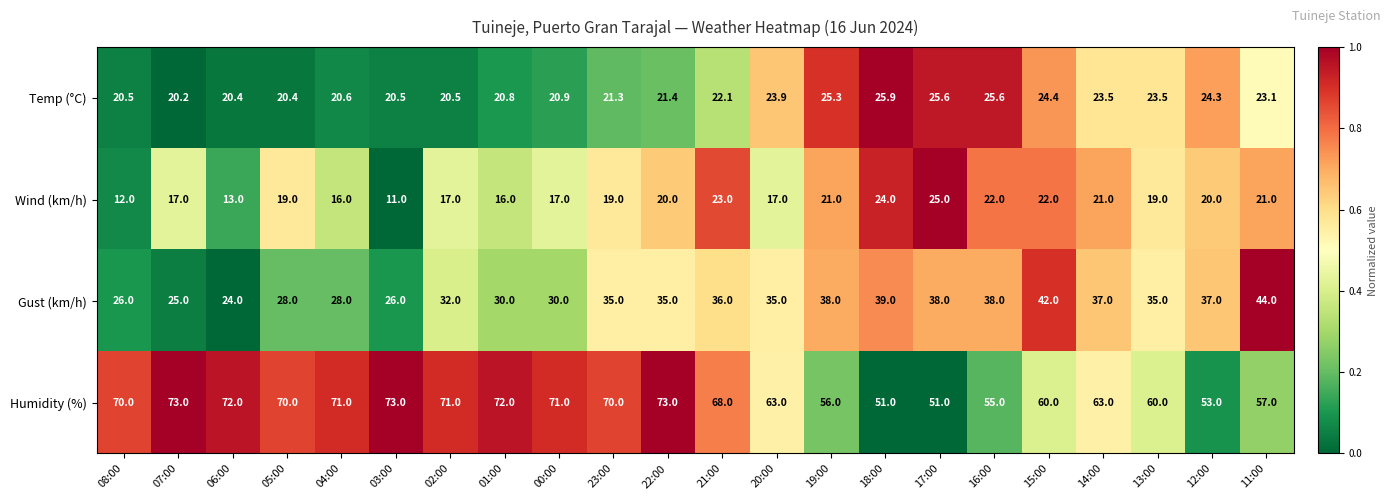

What is the total value across all series at 14:00?

144.5